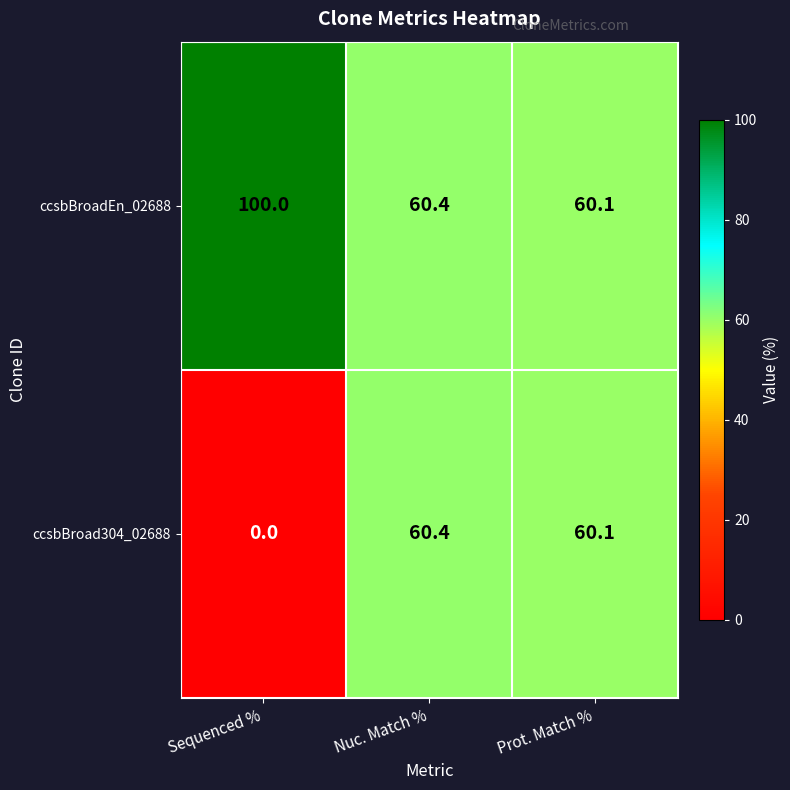

Reading right to left, extract all data points from this chart.

ccsbBroadEn_02688: Prot. Match %=60.1	Nuc. Match %=60.4	Sequenced %=100.0
ccsbBroad304_02688: Prot. Match %=60.1	Nuc. Match %=60.4	Sequenced %=0.0